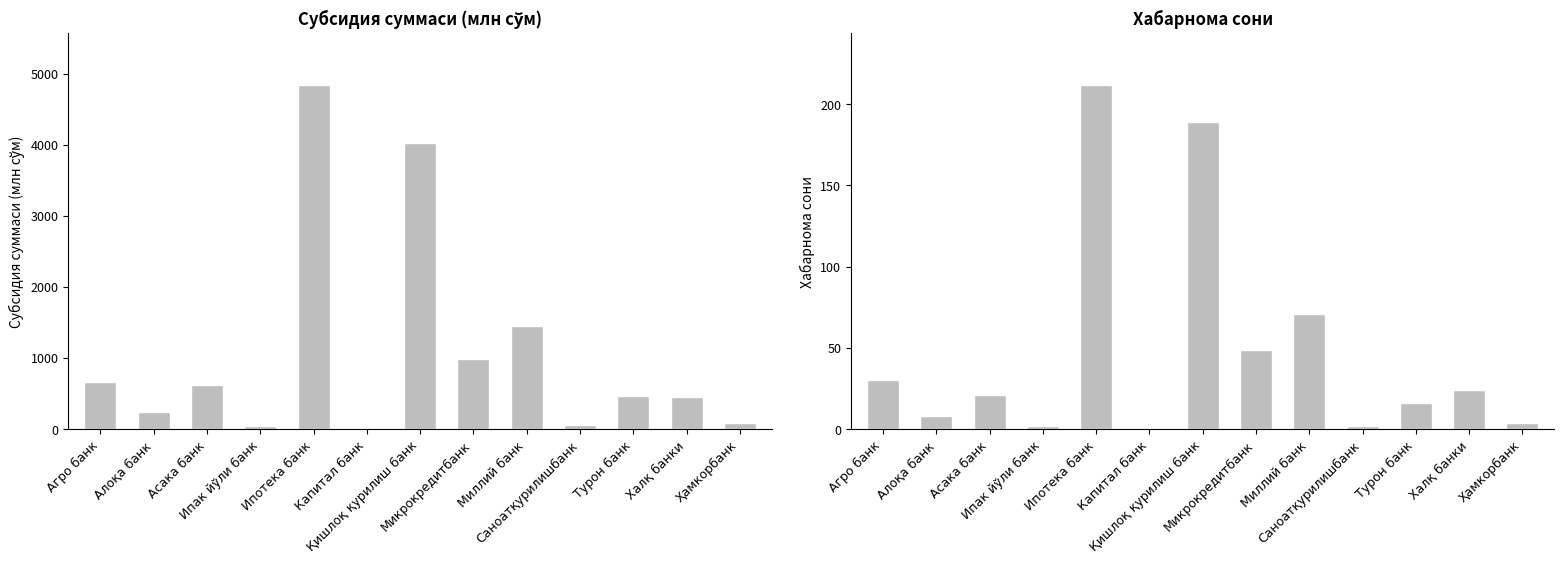

Where is Хабарнома сони nearest to the value 106?

Миллий банк